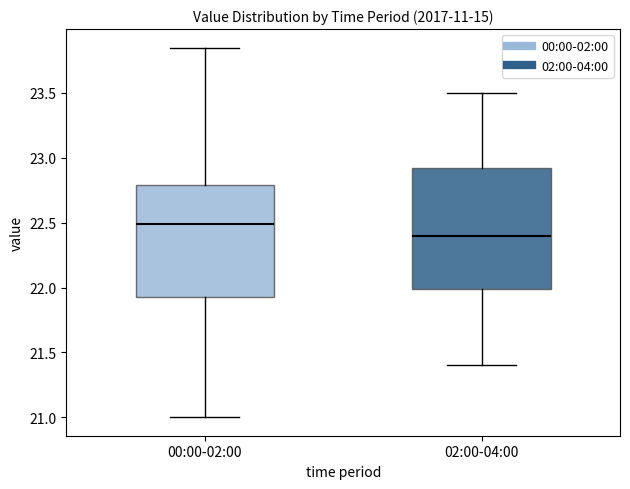

Where does the upper whisker of the box for 00:00-02:00 end on the y-axis? The values are not printed on the chart, so give them approximately, as read against the axis.

23.85